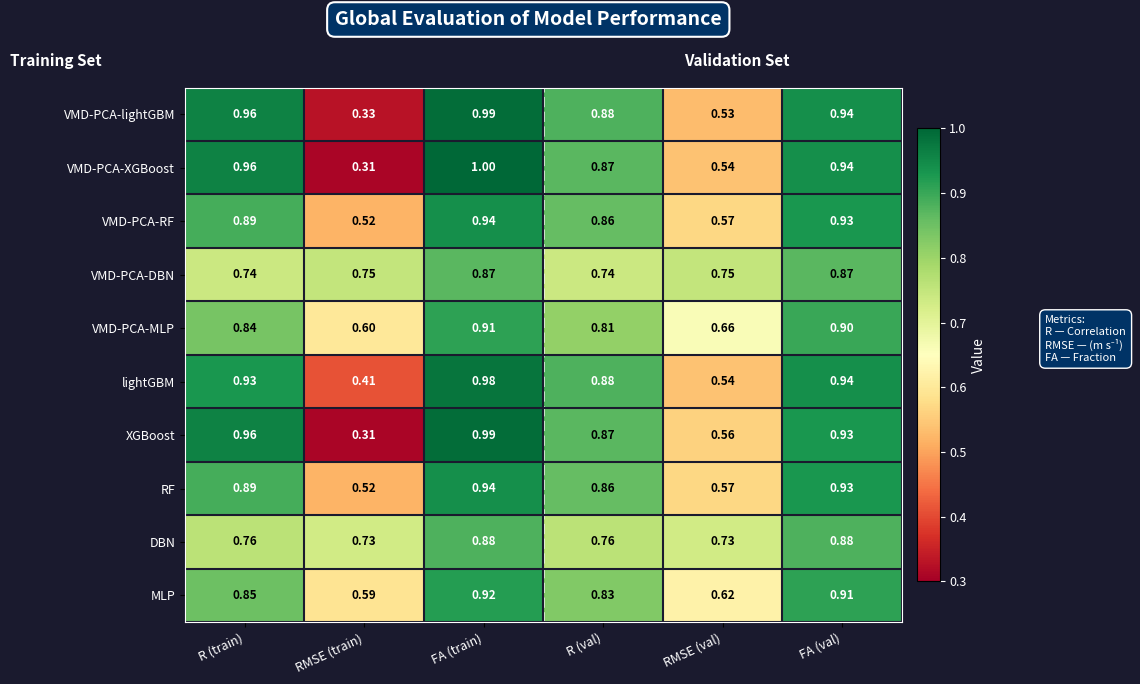

Which category has the highest value in the VMD-PCA-XGBoost series?

FA (train)